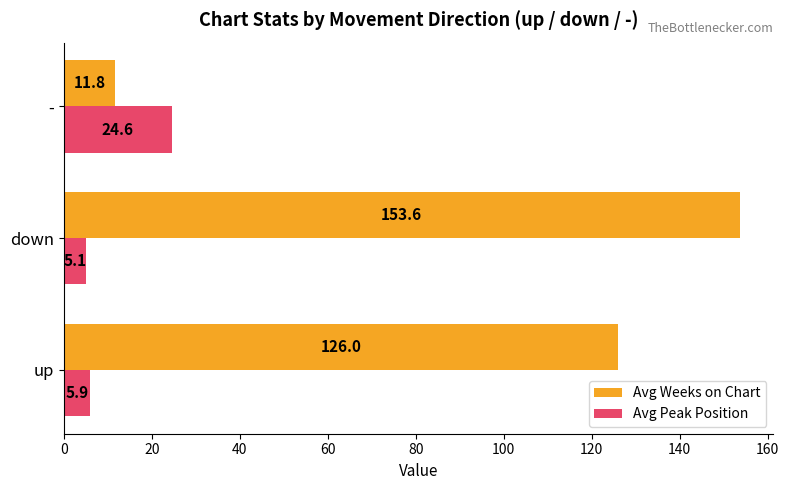

At which category does the chart reach its minimum across all series?

down